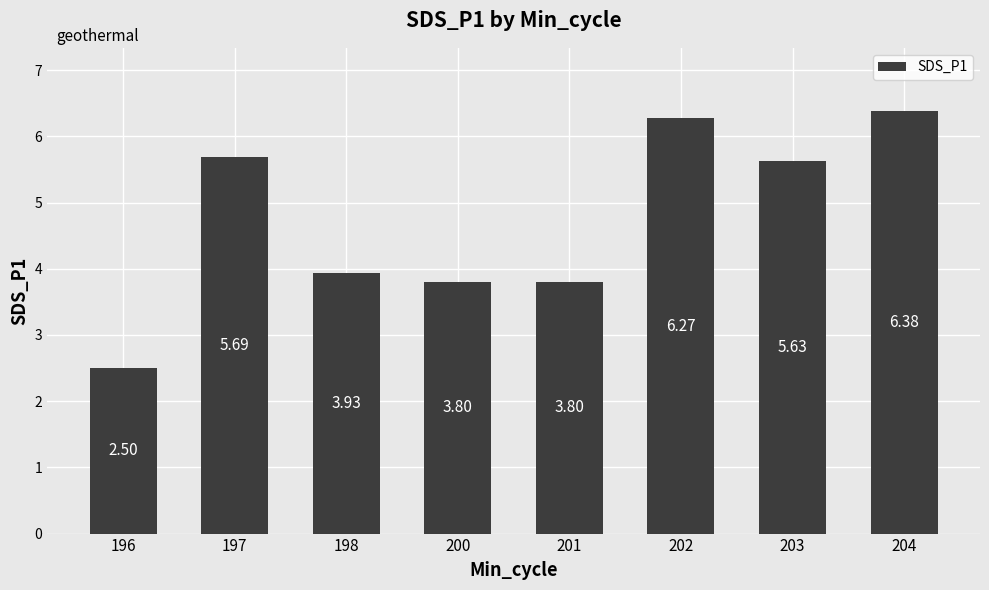

The value at 200 is 3.8. True or false?

True